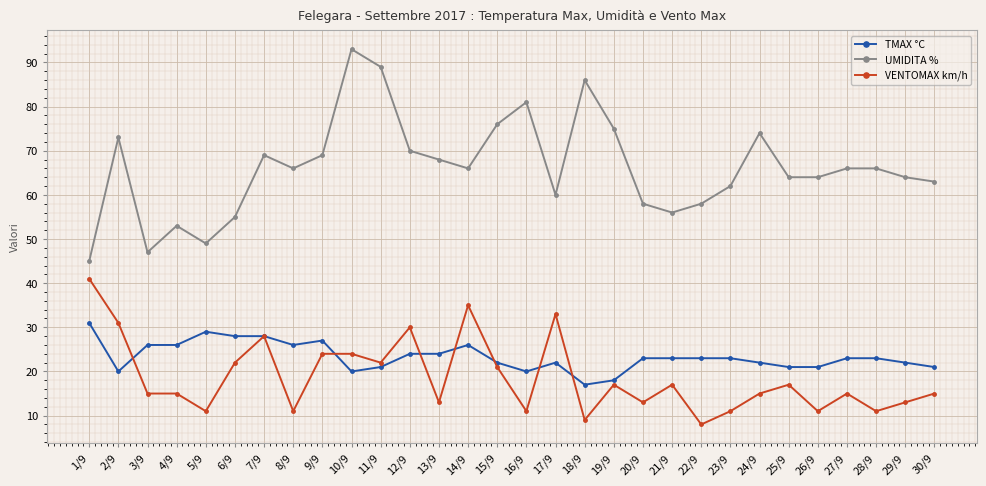

True or false: UMIDITA % and VENTOMAX km/h intersect in this chart.

False